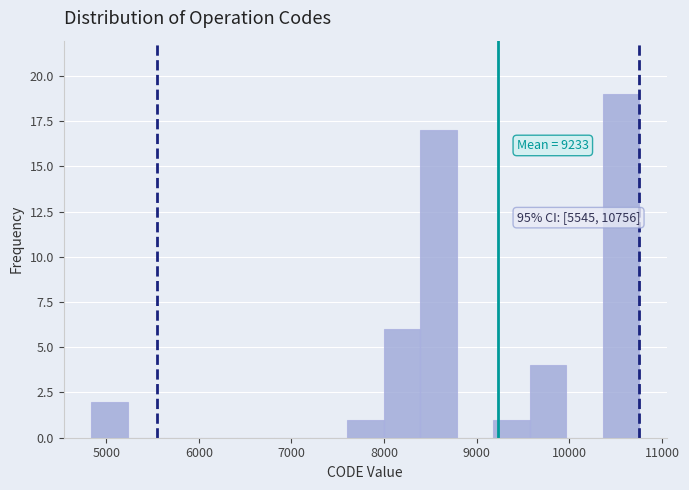

Around what value on the x-axis is the tallest bar? Give the approximate position of its centre, as read against the axis.

10600